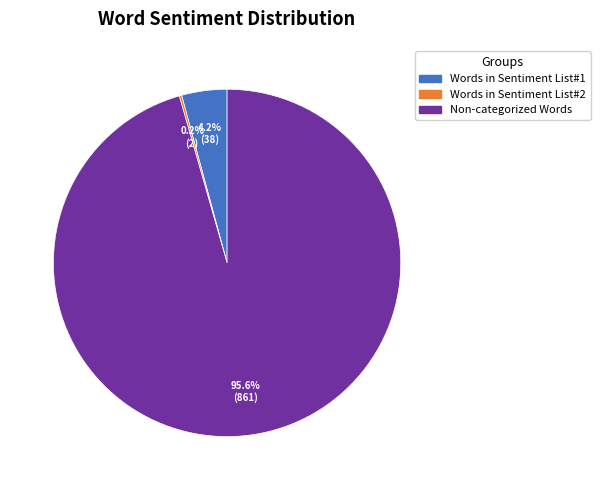

Does any single category account for the majority?

Yes